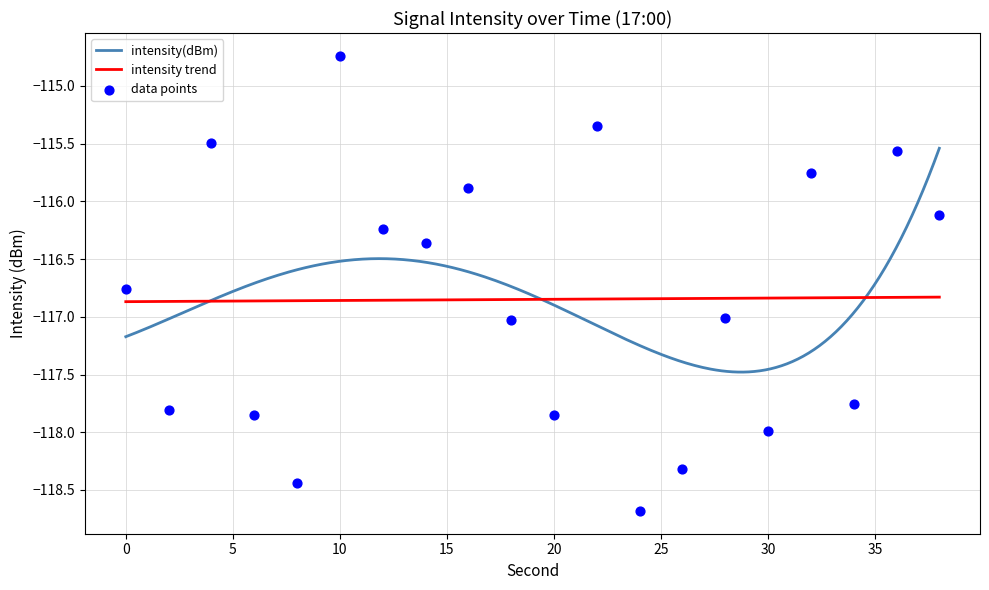

What is the change in value from 30 to 38?

+1.9